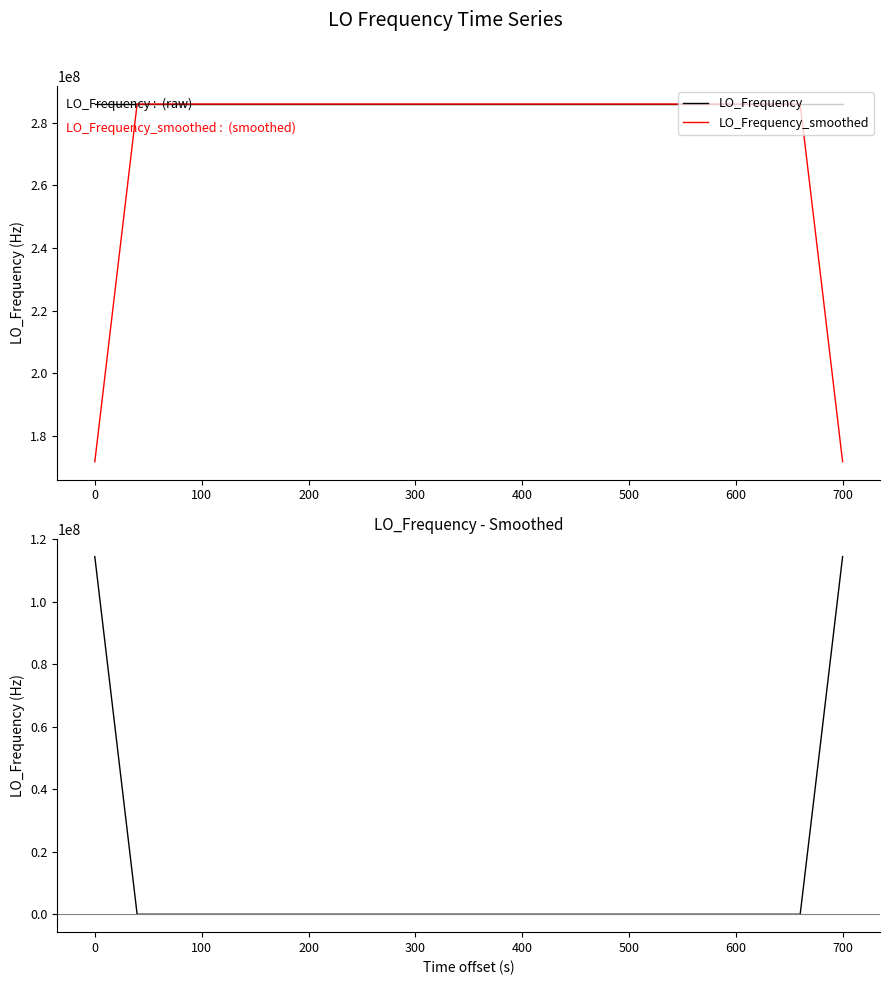

After their last crossing, which series has the higher values: LO_Frequency_smoothed or LO_Frequency?

LO_Frequency